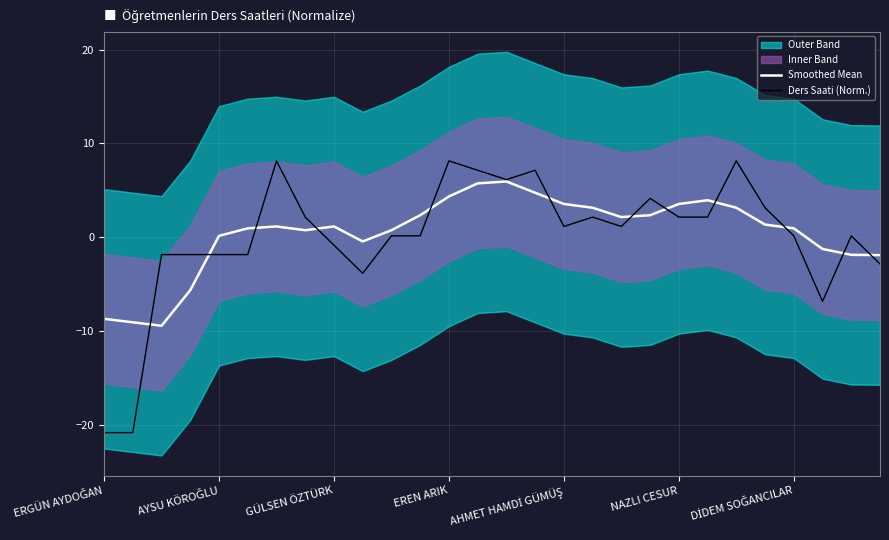

At how many categories does at least one series exceed -10?

28